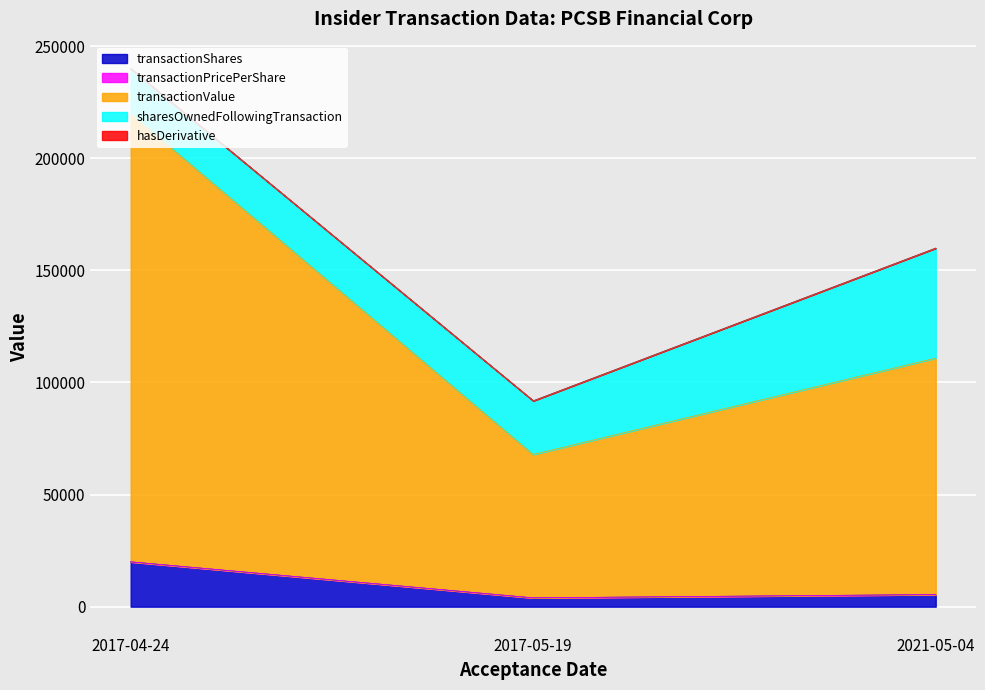

Where is transactionShares nearest to the value 11967?

2021-05-04